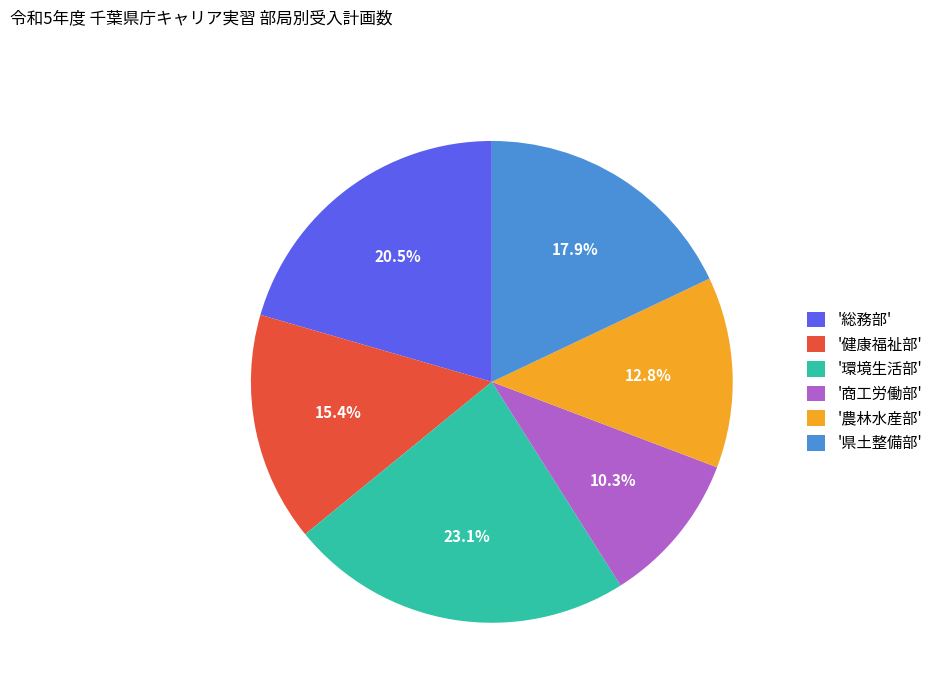

Between '商工労働部' and '総務部', which is larger?

'総務部'